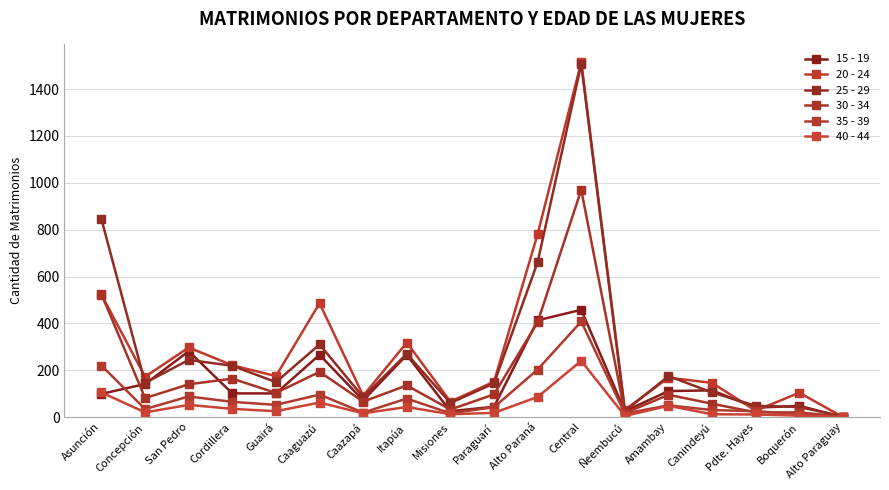

What is the label of the 2nd point from the left?

Concepción